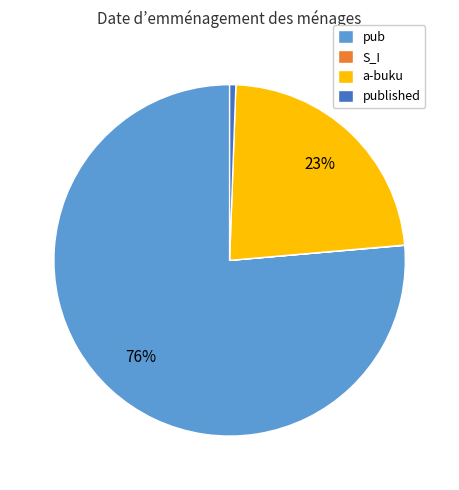

Is a-buku the majority of the pie?

No